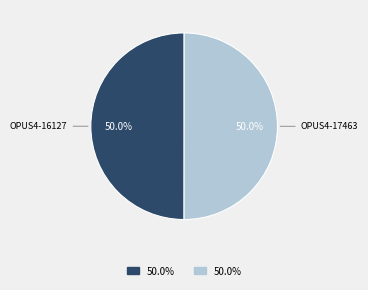

Combined, what portion of the pie is OPUS4-16127 and OPUS4-17463?

100.0%